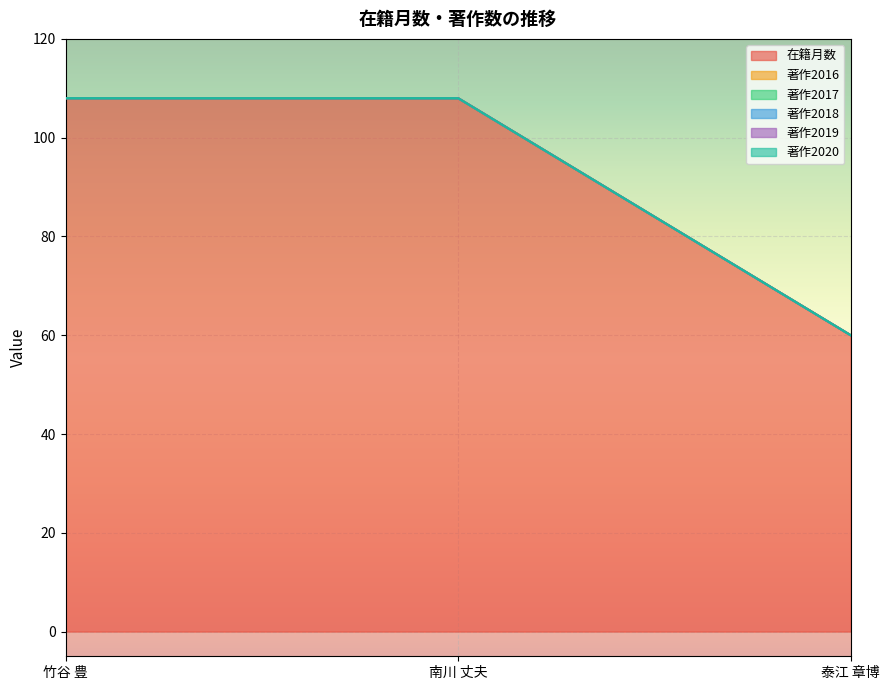

At which category is the sum across all series the highest?

竹谷 豊